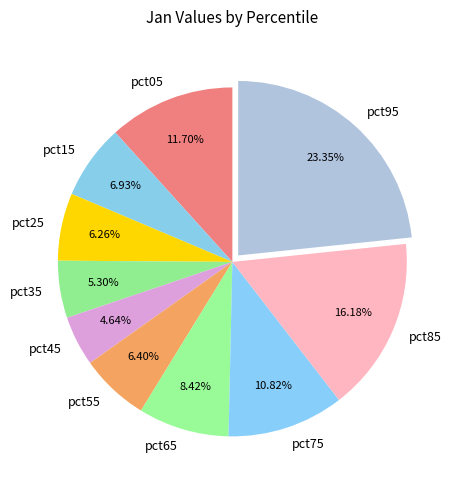

Between pct55 and pct15, which is larger?

pct15